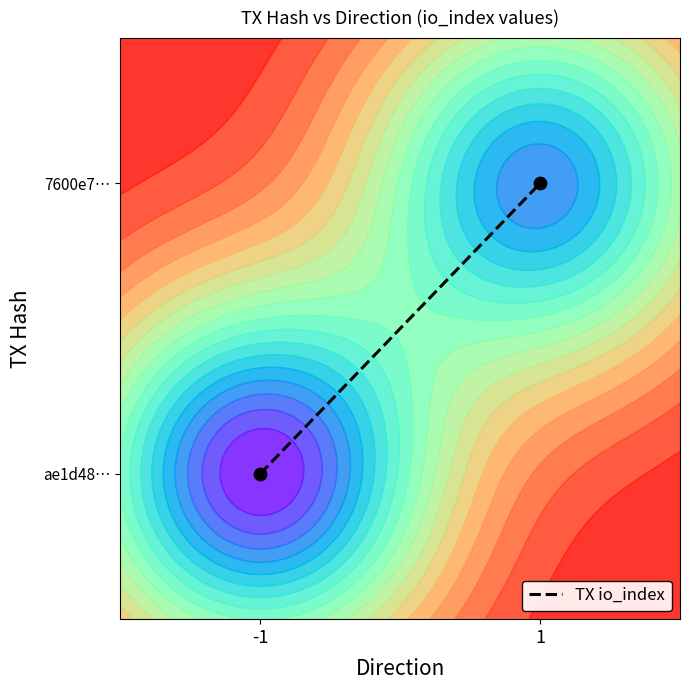

Read the value at 1.

1